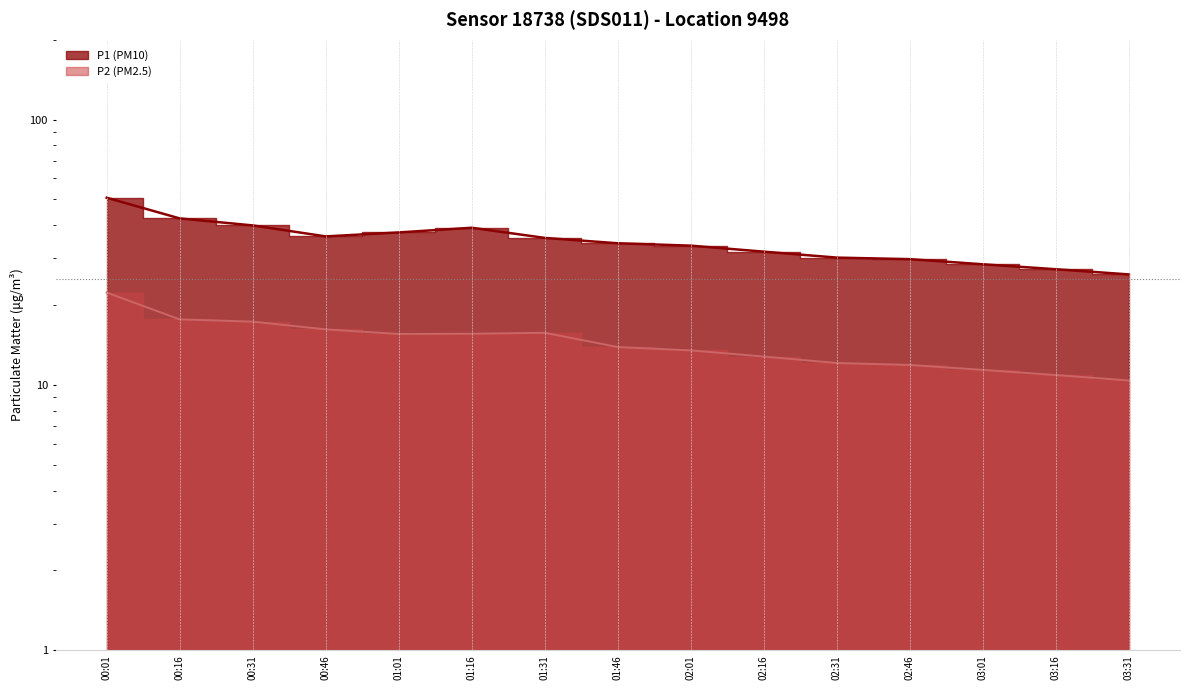

What is the lowest value of the P2 series?

10.4